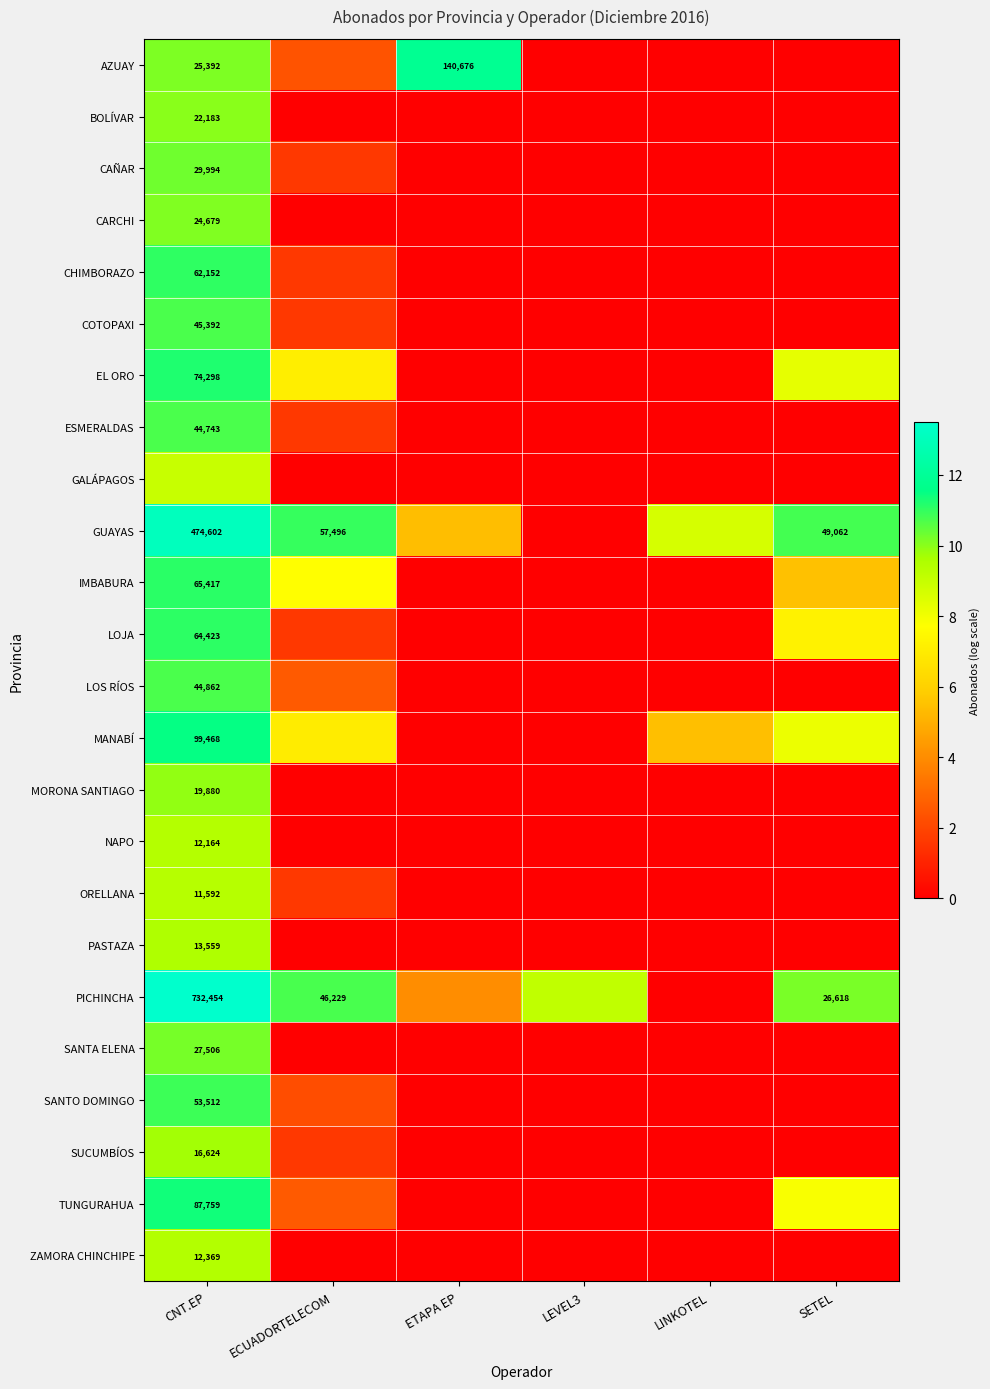

At LINKOTEL, list the series in order from smallest to largest.

AZUAY, BOLÍVAR, CAÑAR, CARCHI, CHIMBORAZO, COTOPAXI, EL ORO, ESMERALDAS, GALÁPAGOS, IMBABURA, LOJA, LOS RÍOS, MORONA SANTIAGO, NAPO, ORELLANA, PASTAZA, PICHINCHA, SANTA ELENA, SANTO DOMINGO, SUCUMBÍOS, TUNGURAHUA, ZAMORA CHINCHIPE, MANABÍ, GUAYAS